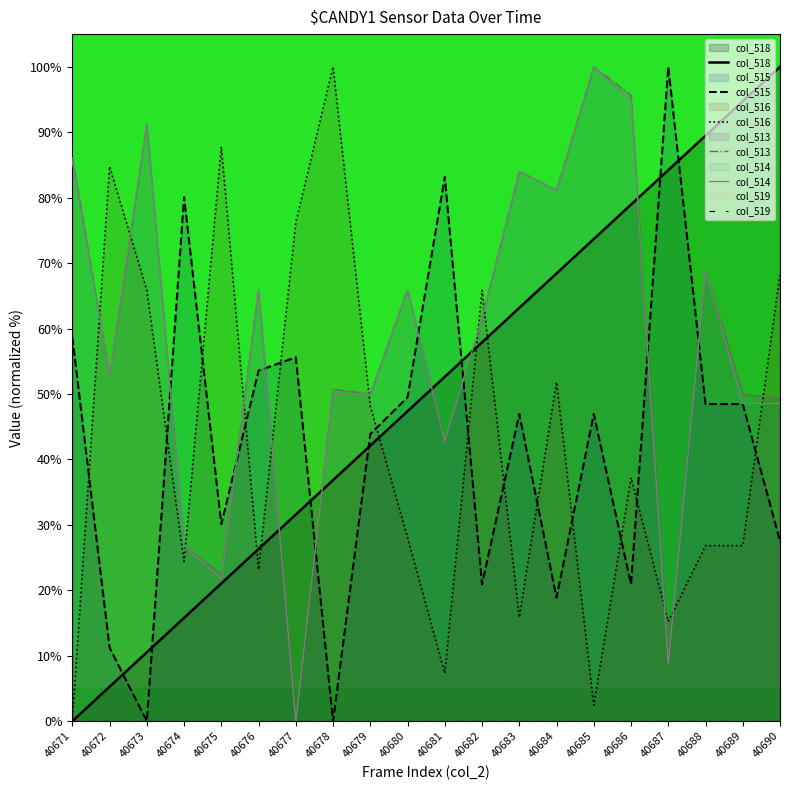

At which label does col_515 first exceed 46?

40671